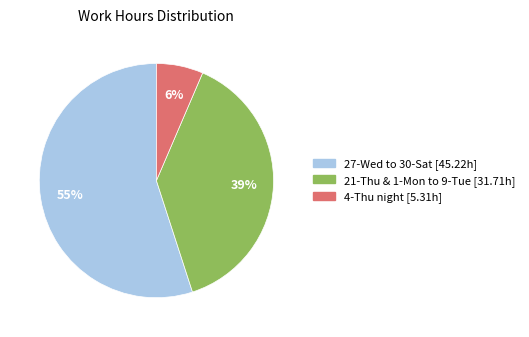

How many segments does this pie chart have?

3